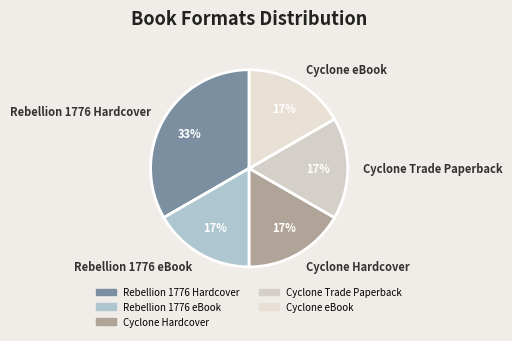

The Rebellion 1776 eBook slice represents 17% of the pie. True or false?

True